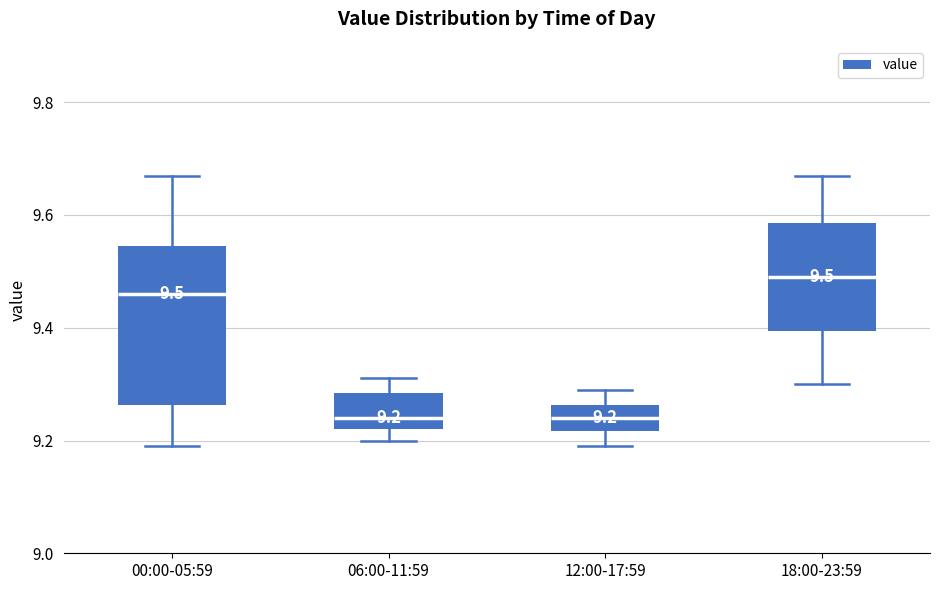

Comparing the boxes themselves (not the whiskers), which one is the tallest?

00:00-05:59